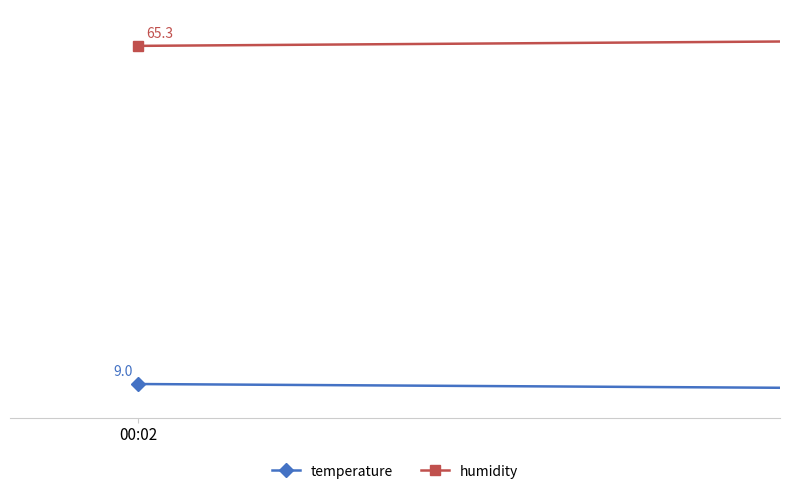

Count the number of data series in this chart.

2